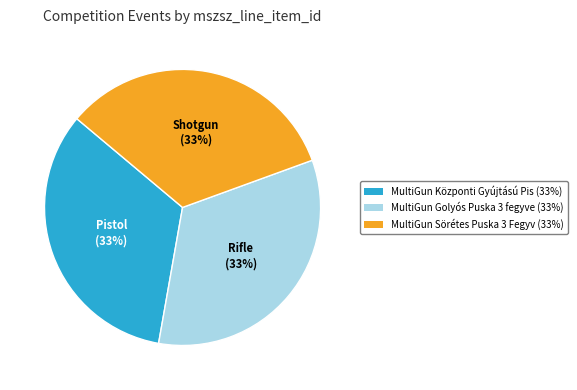

Is there any slice that represents more than half of the pie?

No